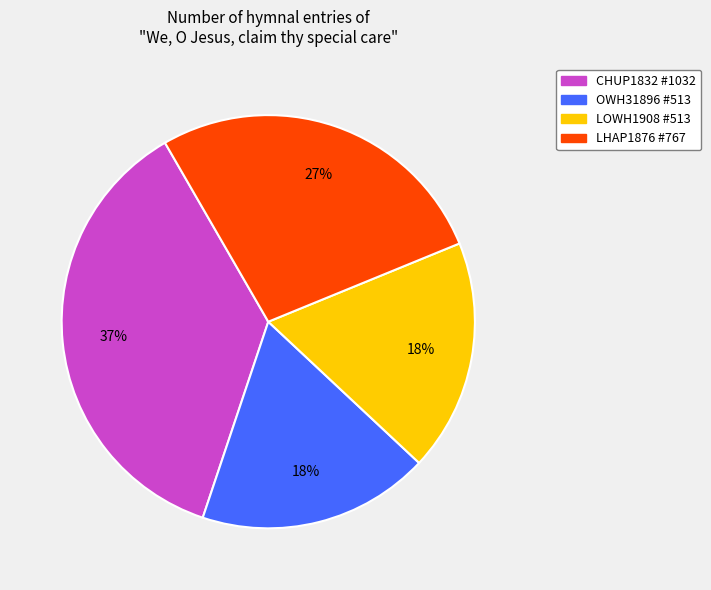

Is there any slice that represents more than half of the pie?

No